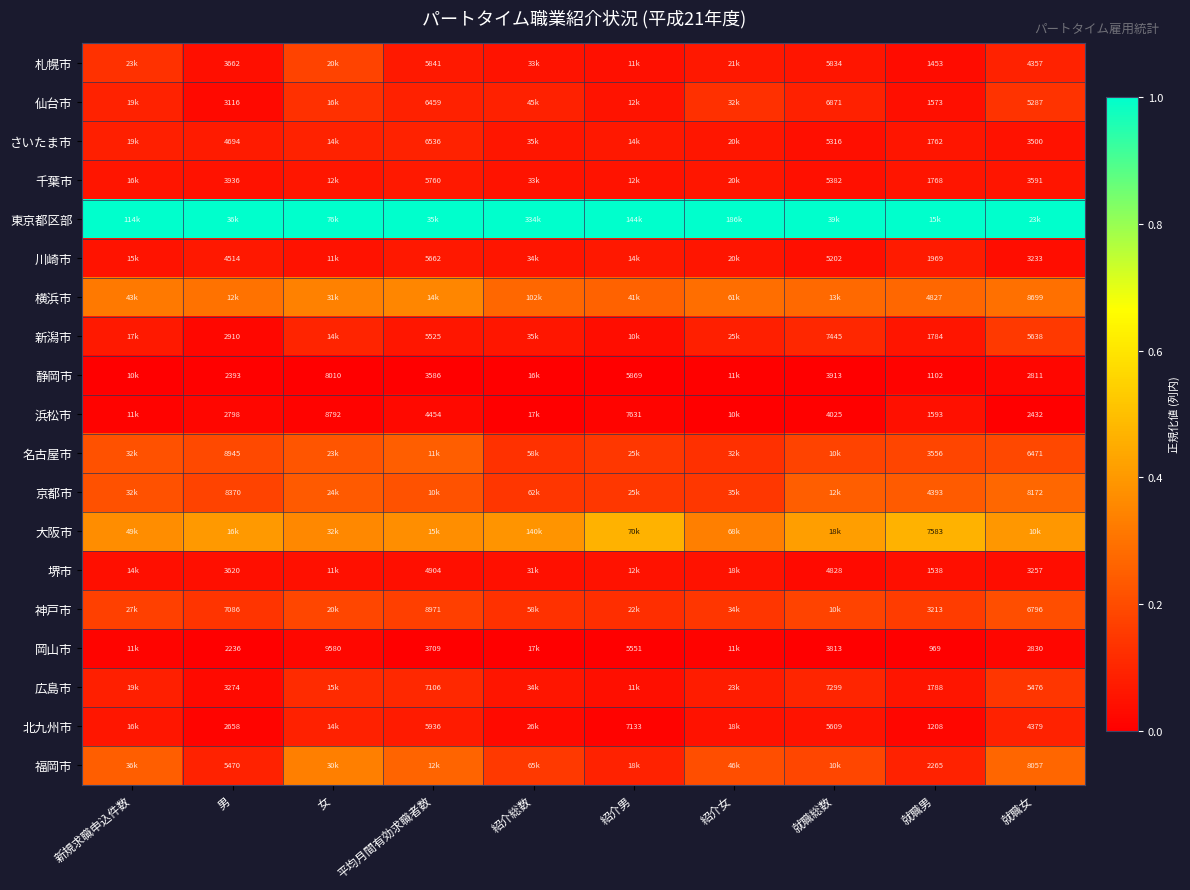

List the labels in order of 札幌市 value, smallest first.

就職男, 男, 紹介男, 紹介総数, 就職総数, 紹介女, 平均月間有効求職者数, 就職女, 新規求職申込件数, 女